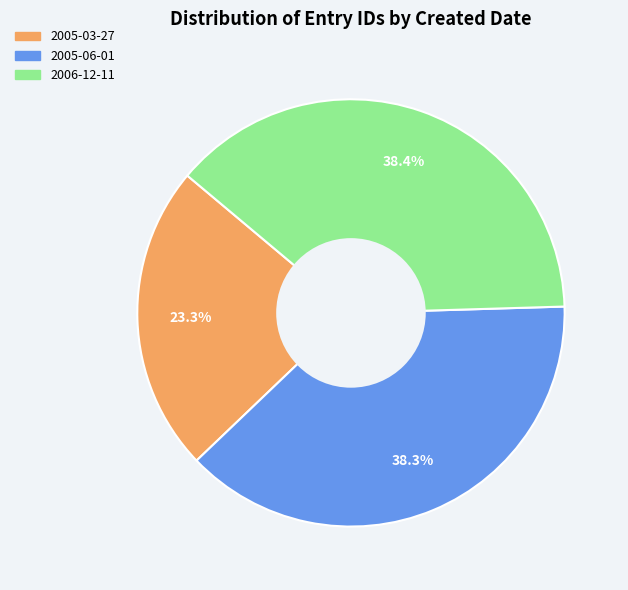

What is the smallest slice in the pie chart?

2005-03-27